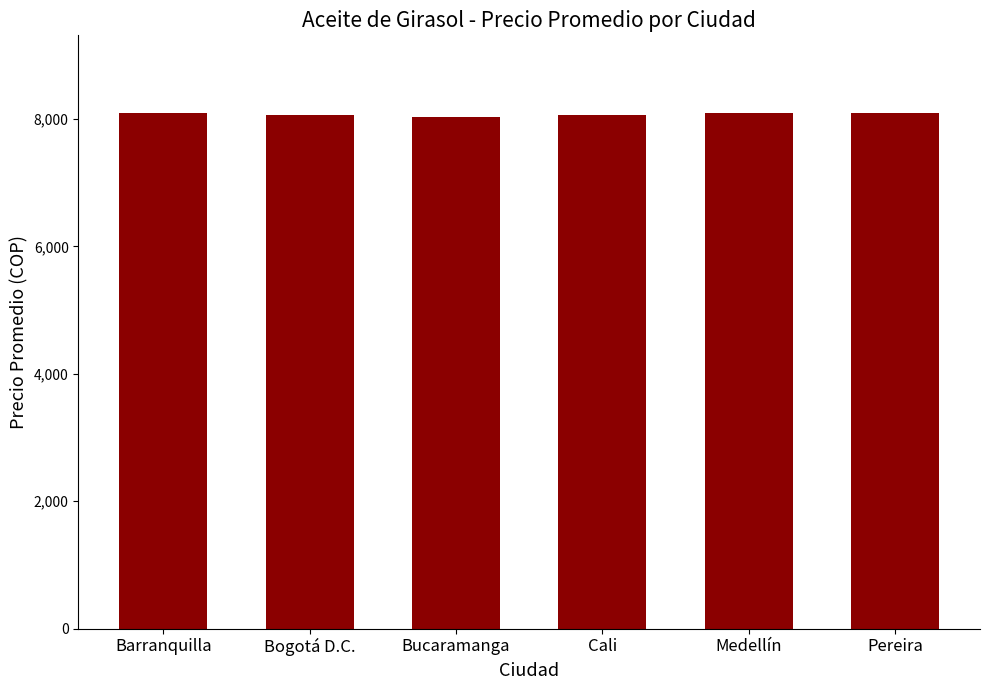

Are the bars horizontal?

No